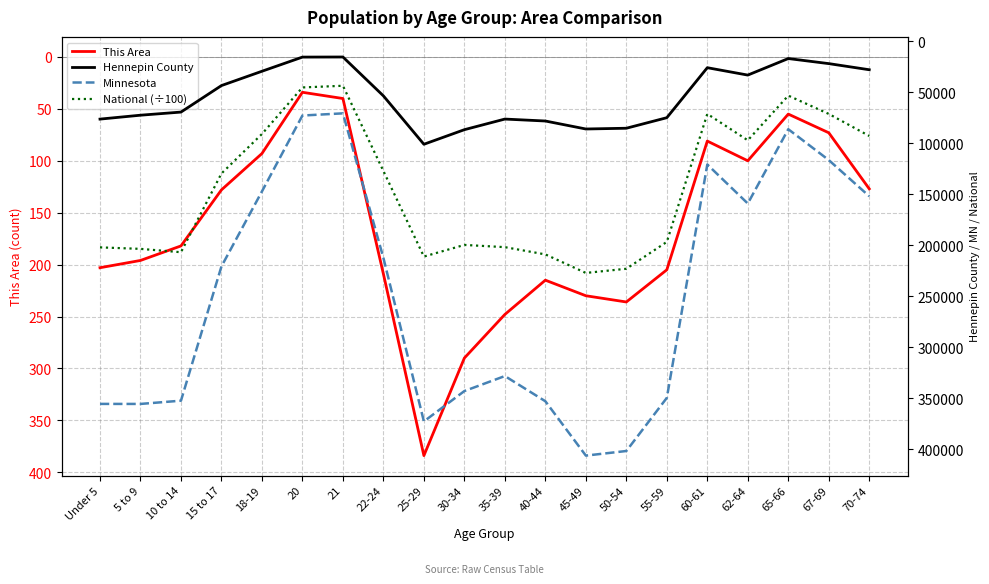

What is the smallest value displayed?

34.0